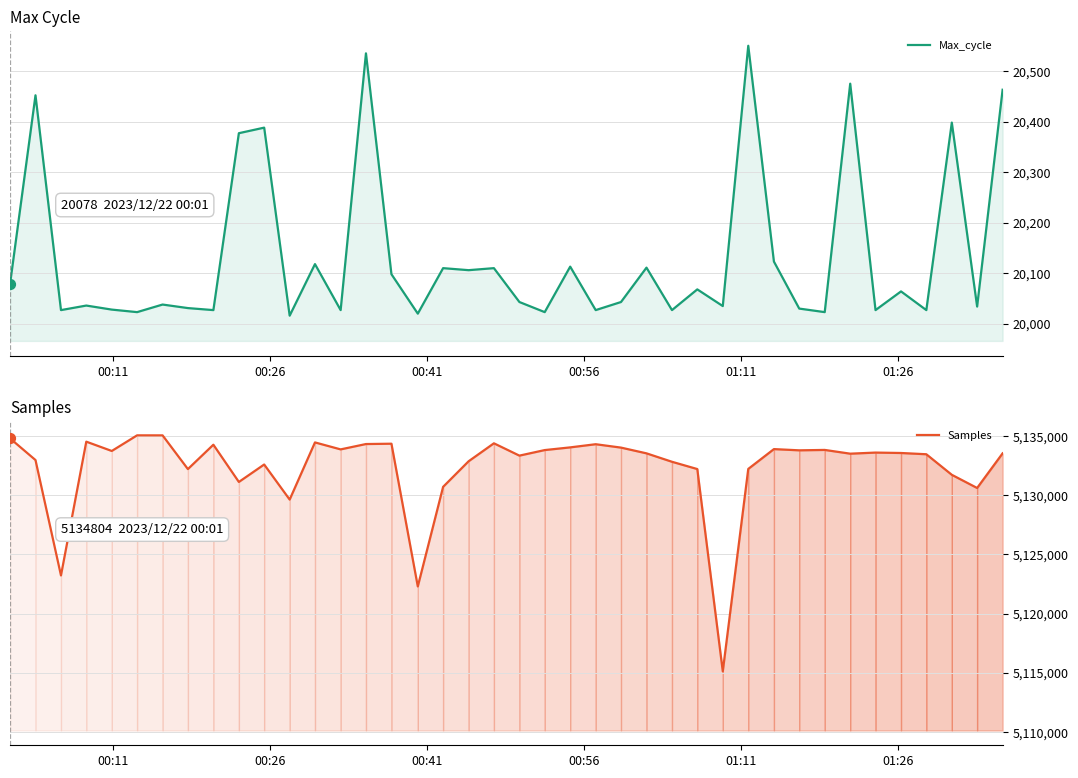

At how many categories does at least one series exceed 3448585?

40